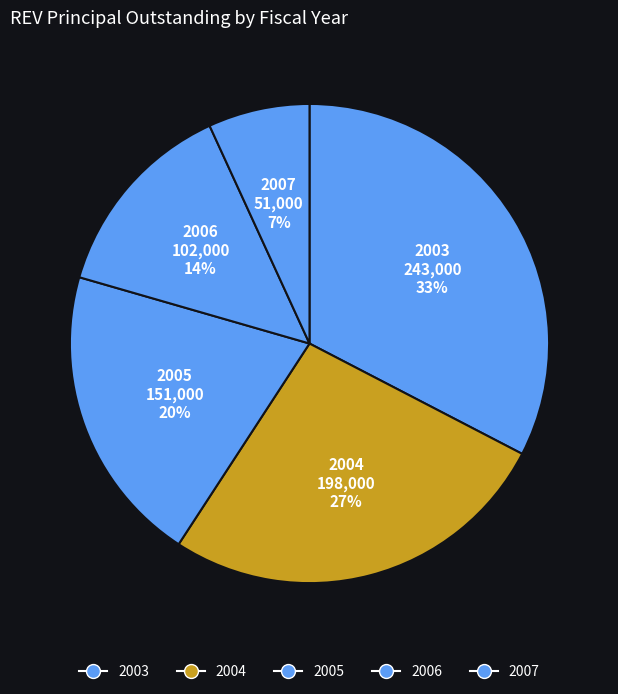

Is the sum of 2007 and 2004 greater than half?

No